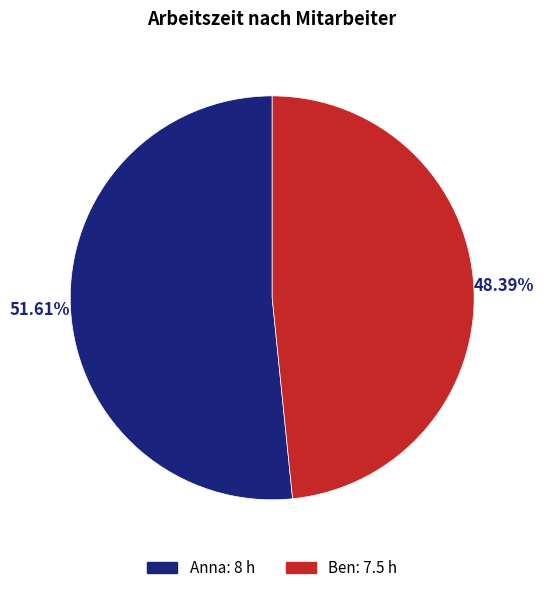

Between Anna and Ben, which is larger?

Anna